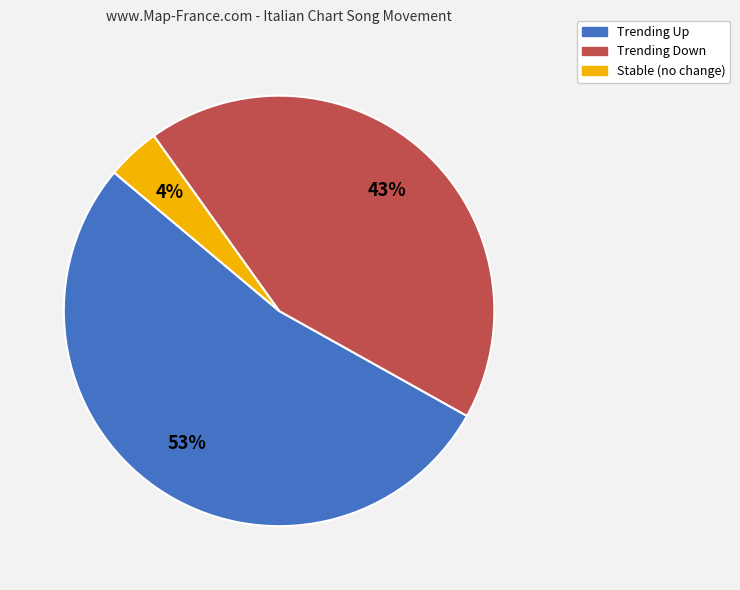

To the nearest percent, what is the difference between the largest and smallest slice percentages?

49%